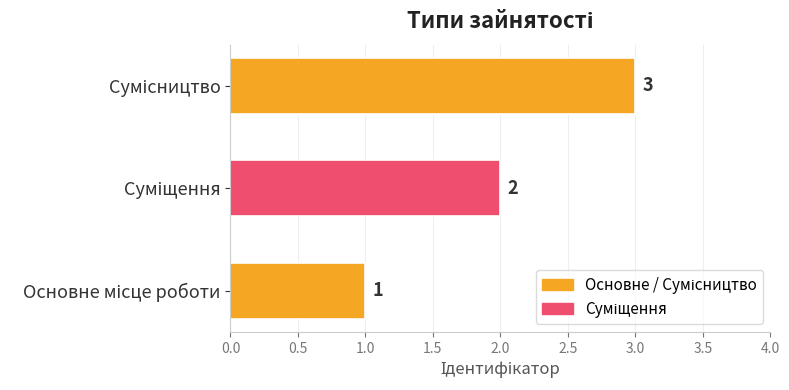

What is the maximum value shown in the chart?

3